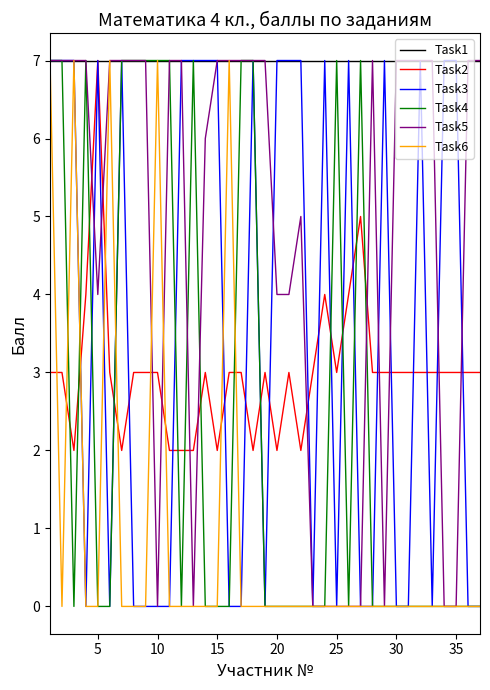

True or false: Task2 and Task4 intersect in this chart.

True